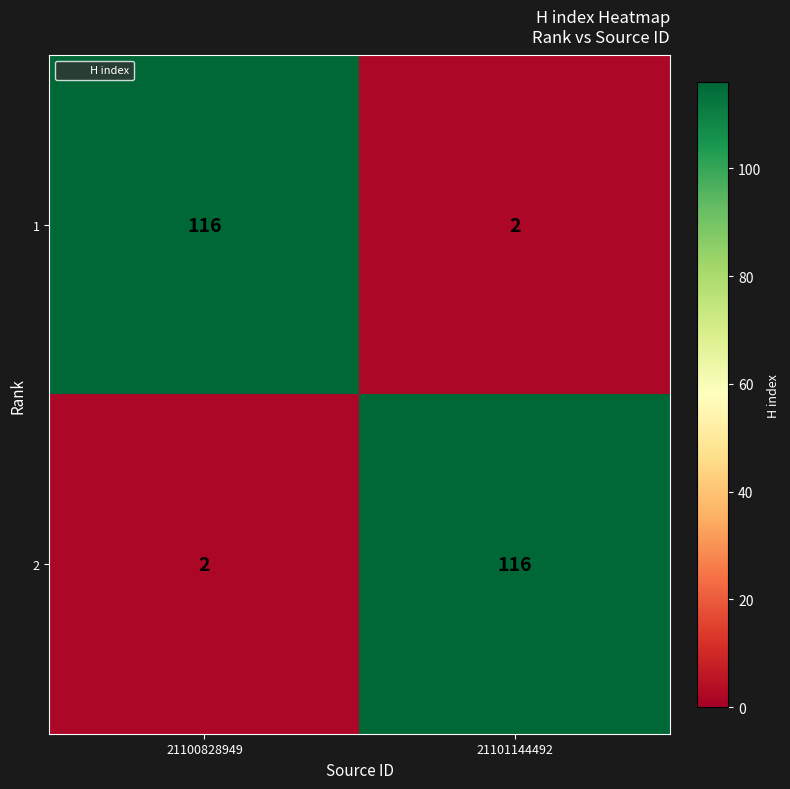

Read the 1 value at 21100828949, to the nearest 5.

115